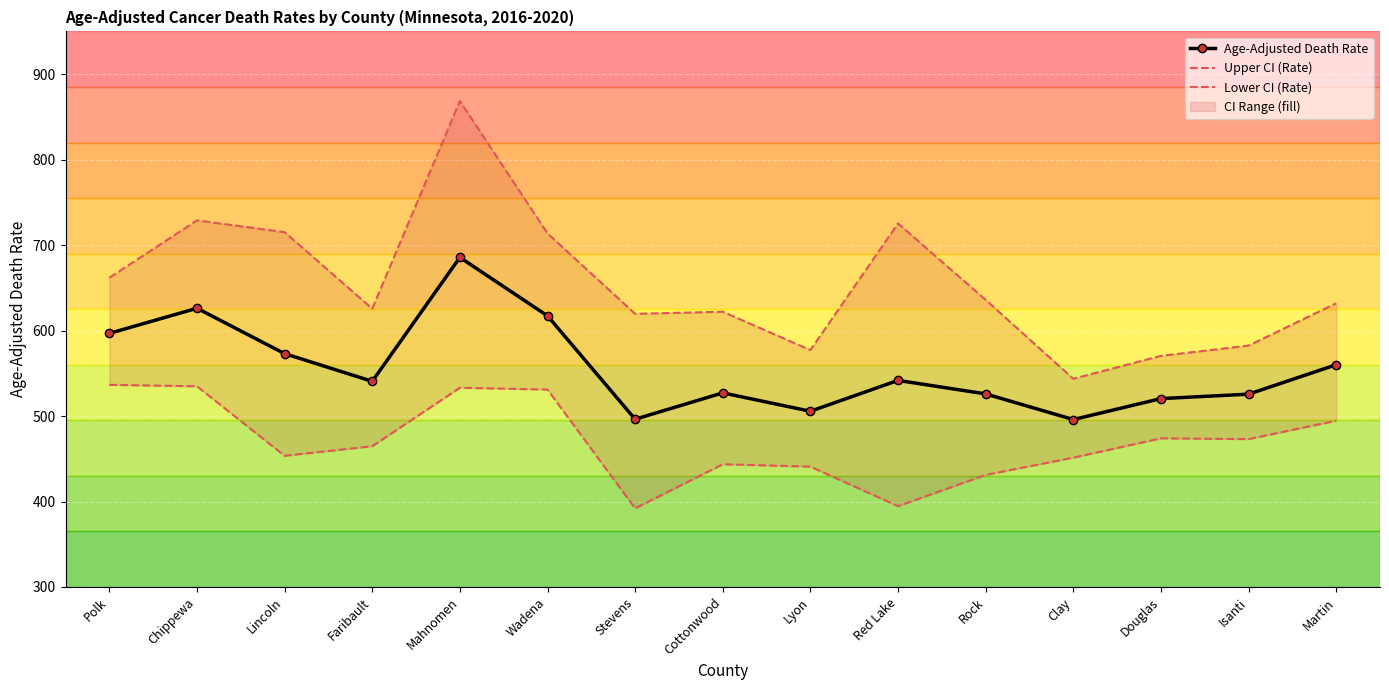

At which category is the sum across all series the highest?

Mahnomen